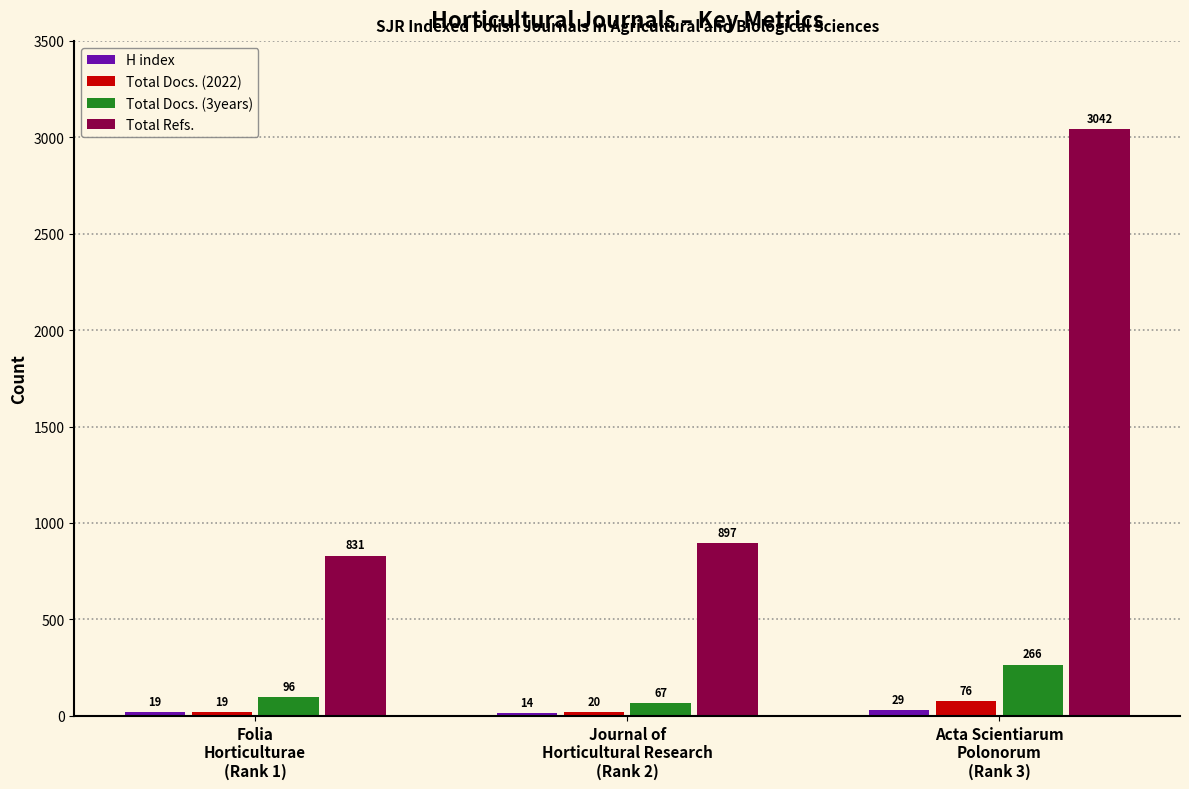

Which series has the largest range (max minus min)?

Total Refs.